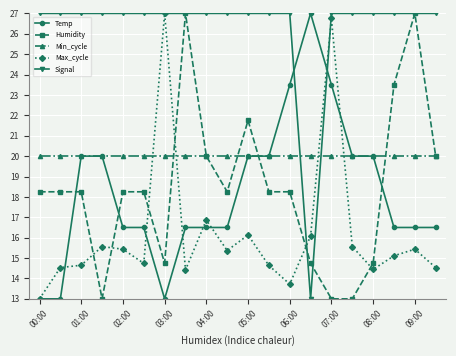

What is the value of the Max_cycle point at the 18th from the left?

15.1